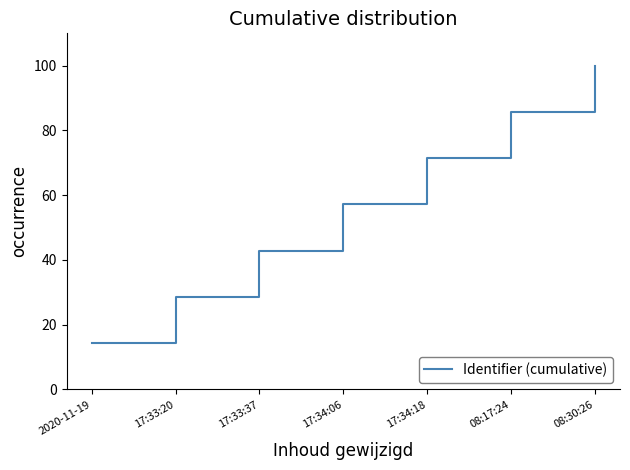

How many lines are shown in the chart?

1